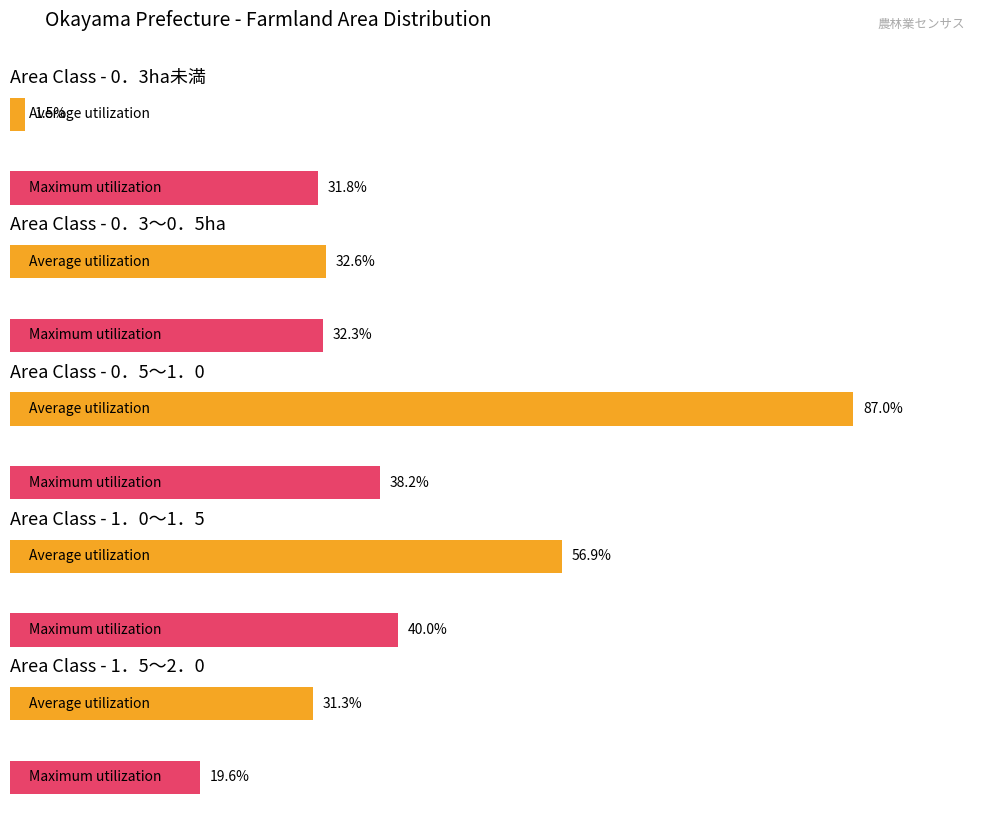

Does the chart contain stacked bars?

No